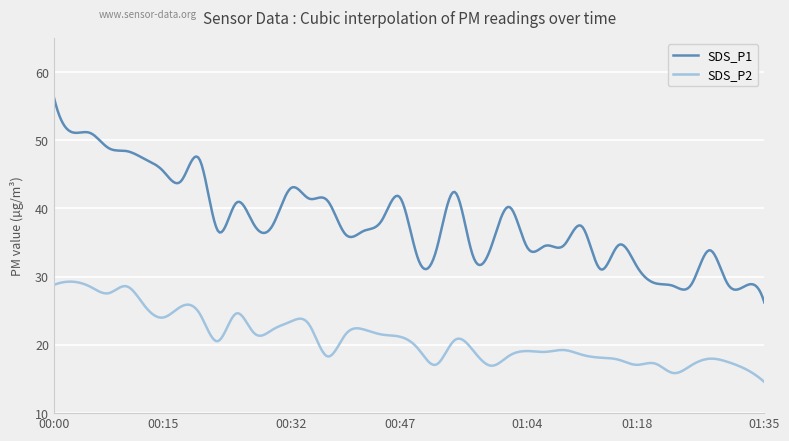

Rank the series by their maximum value, from lowest to highest.

SDS_P2, SDS_P1